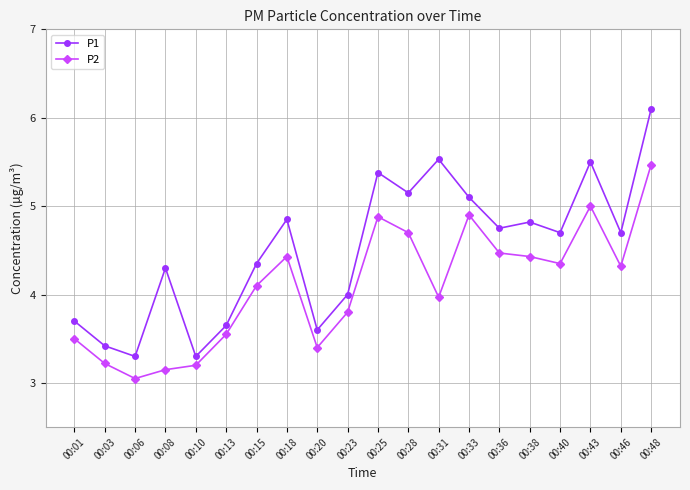

Which series has the largest total across all categories?

P1